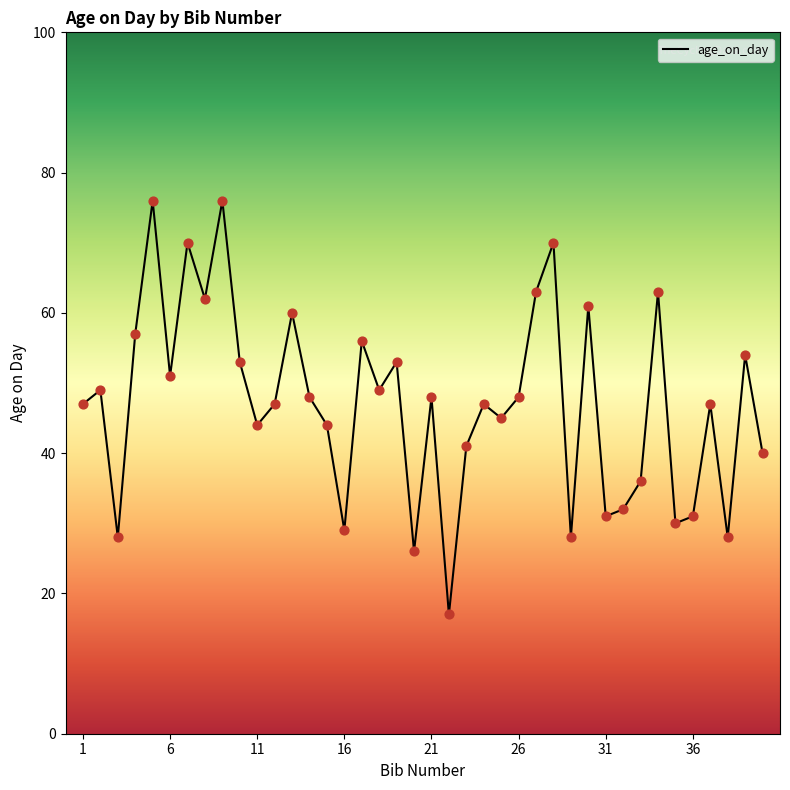

What is the smallest value displayed?

17